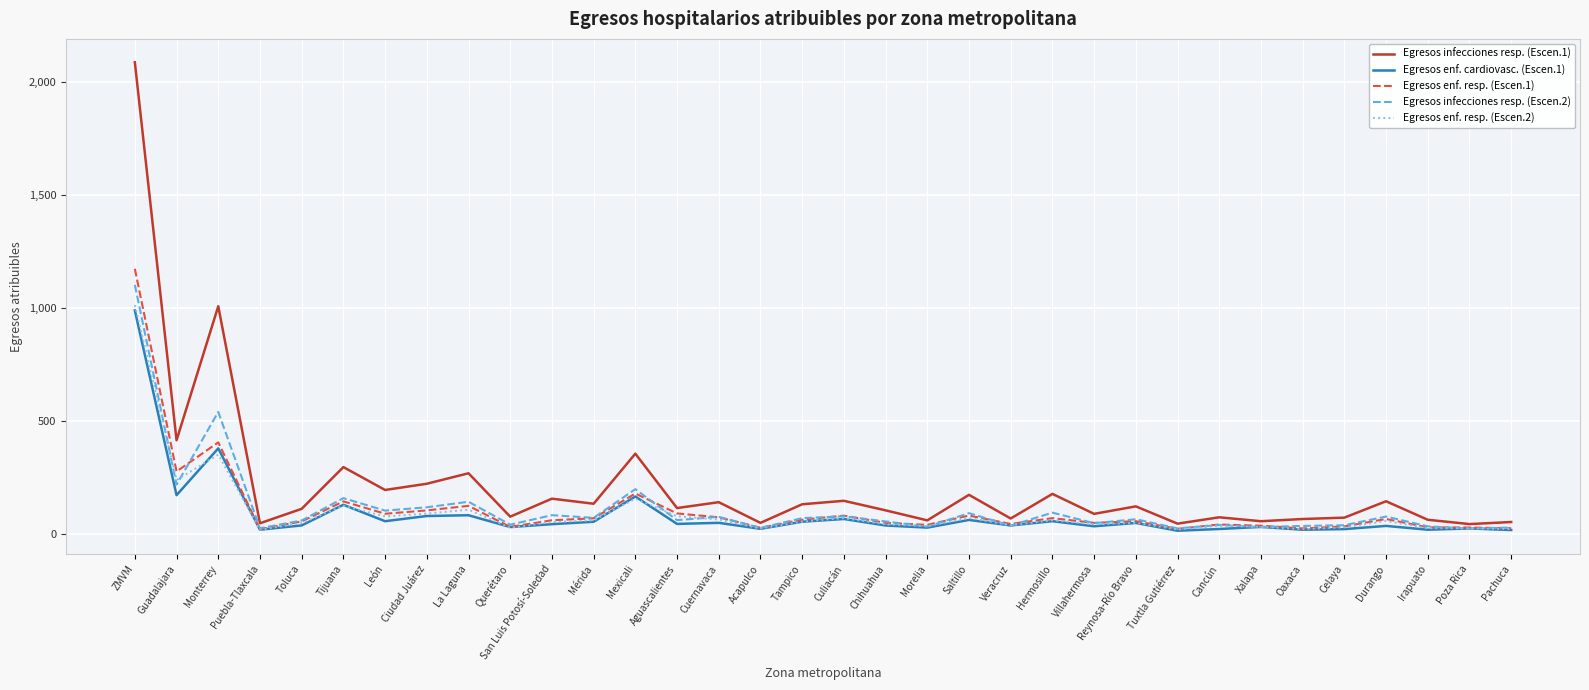

What are all the series names shown in the legend?

Egresos infecciones resp. (Escen.1), Egresos enf. cardiovasc. (Escen.1), Egresos enf. resp. (Escen.1), Egresos infecciones resp. (Escen.2), Egresos enf. resp. (Escen.2)